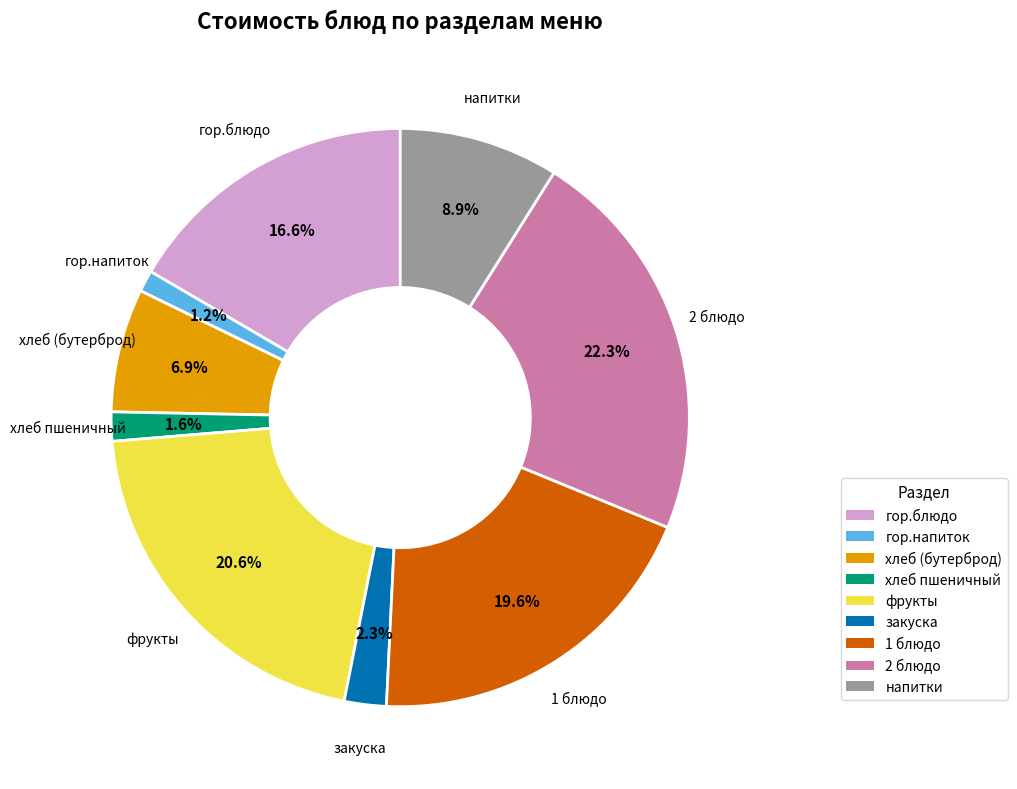

Which category has the biggest portion of the pie?

2 блюдо